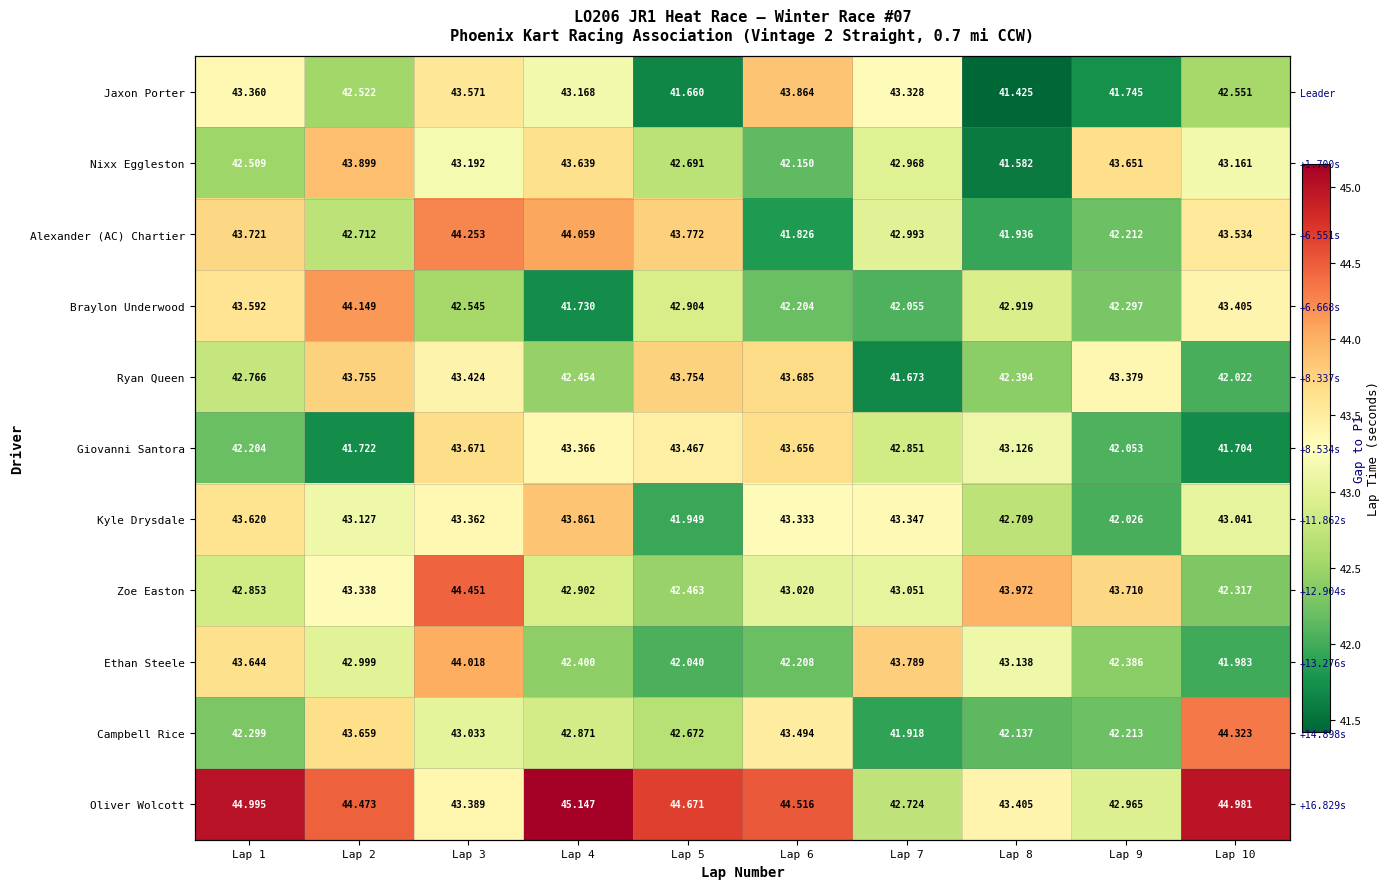

Which has a higher value, Lap 7 or Lap 8?

Lap 7